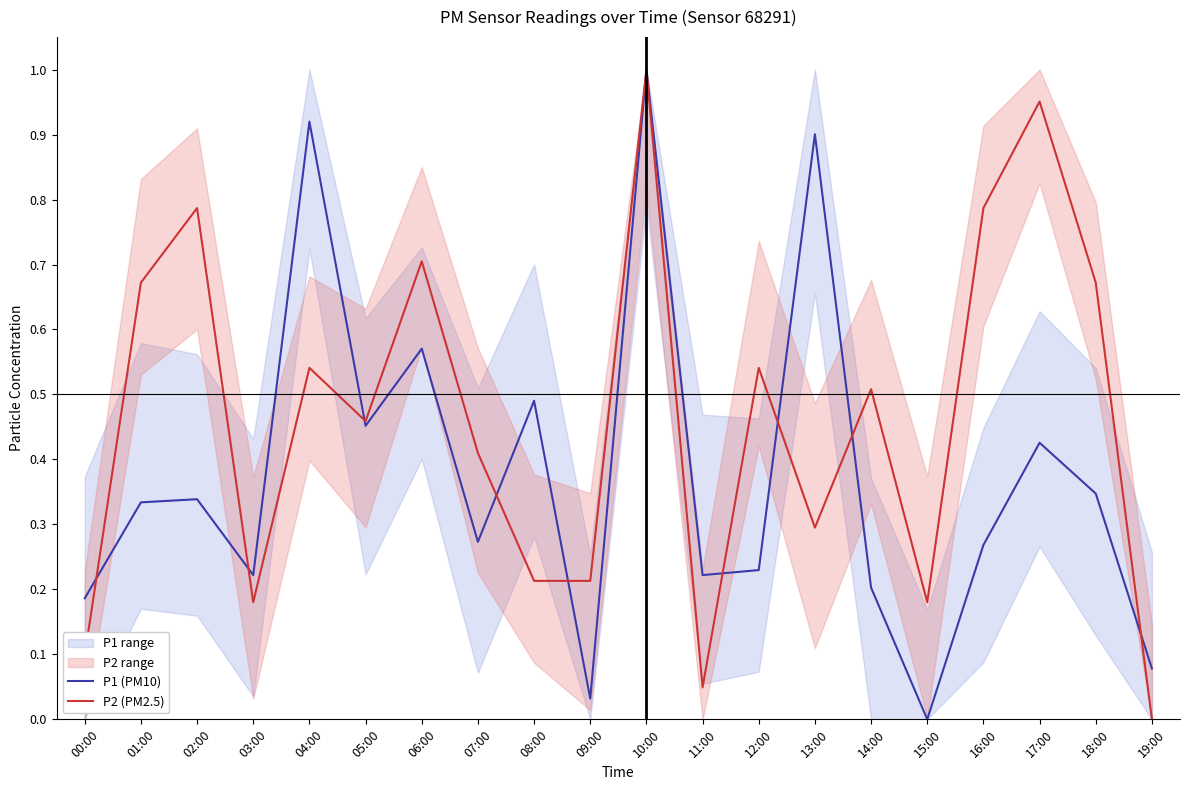

Rank the series by their maximum value, from lowest to highest.

P1 (PM10), P2 (PM2.5)